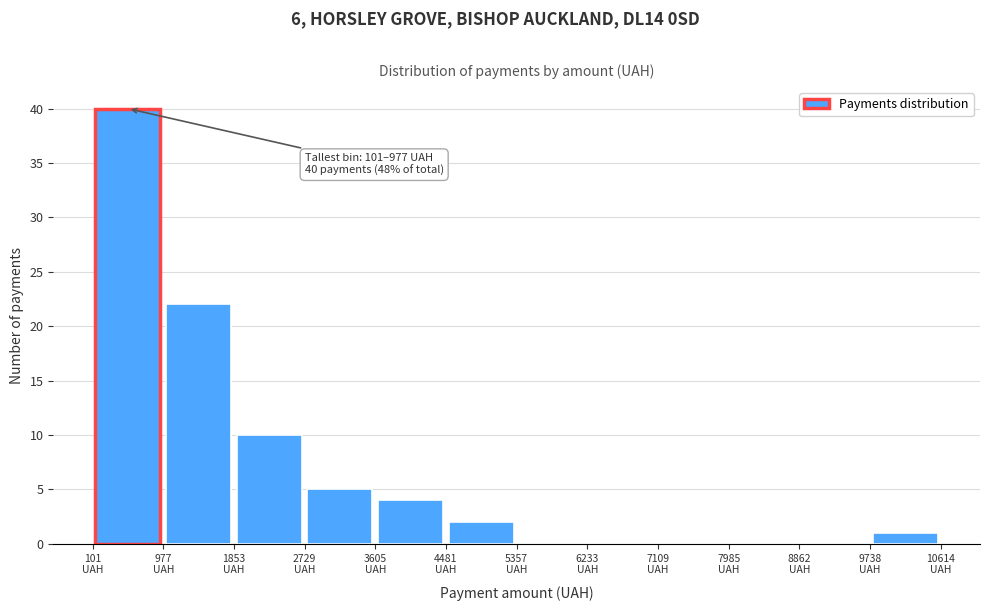

Over which range of the x-axis is the bar tallest?

100 to 1000